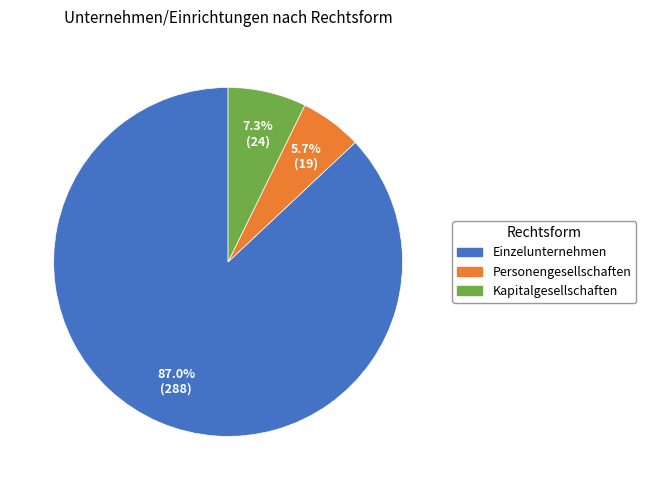

Is it true that Kapitalgesellschaften is 21% of the pie?

False